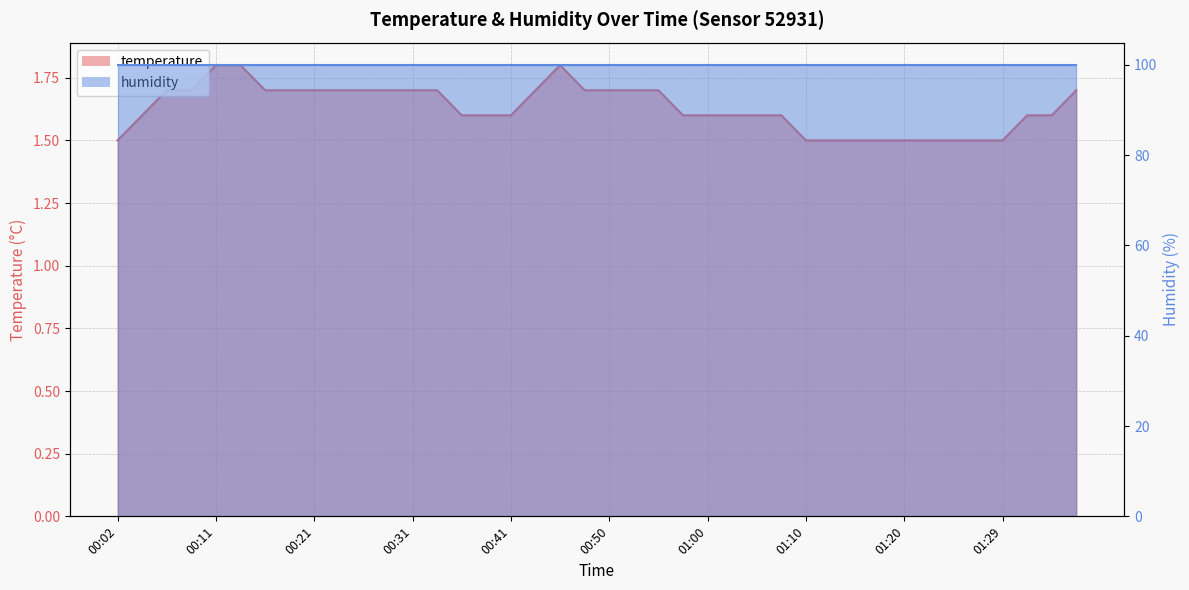

Which label corresponds to the largest value in the chart?

00:11